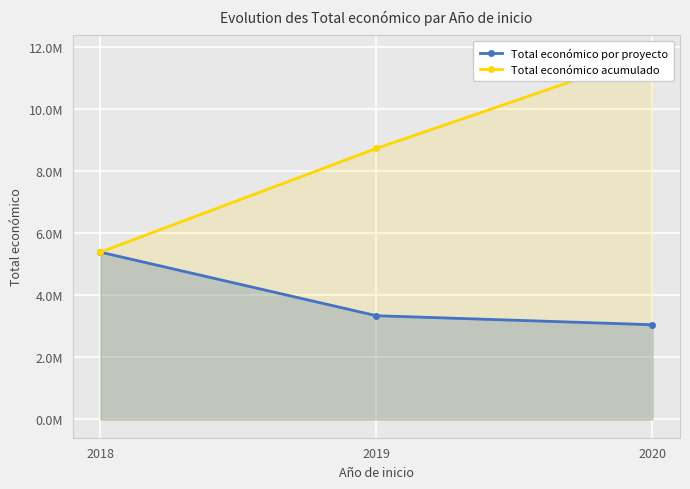

What is the value of the Total económico acumulado point at the 2nd from the left?

8732850